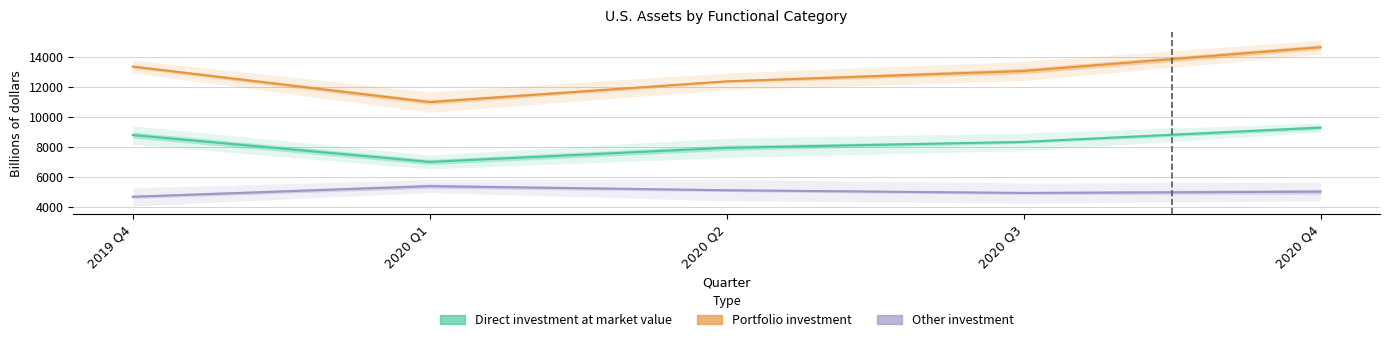

At how many categories does at least one series exceed 9372?

5